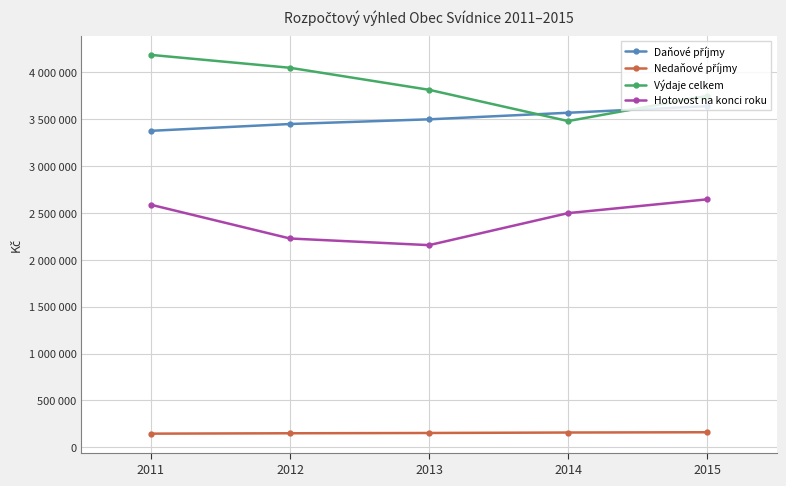

Reading left to right, what are all the values shown in this chart?

Daňové příjmy: 3377300	3450000	3500000	3570000	3640000
Nedaňové příjmy: 146000	150000	153000	158000	161000
Výdaje celkem: 4187460	4050000	3815000	3481300	3750000
Hotovost na konci roku: 2588436	2228436	2157436	2499136	2646136